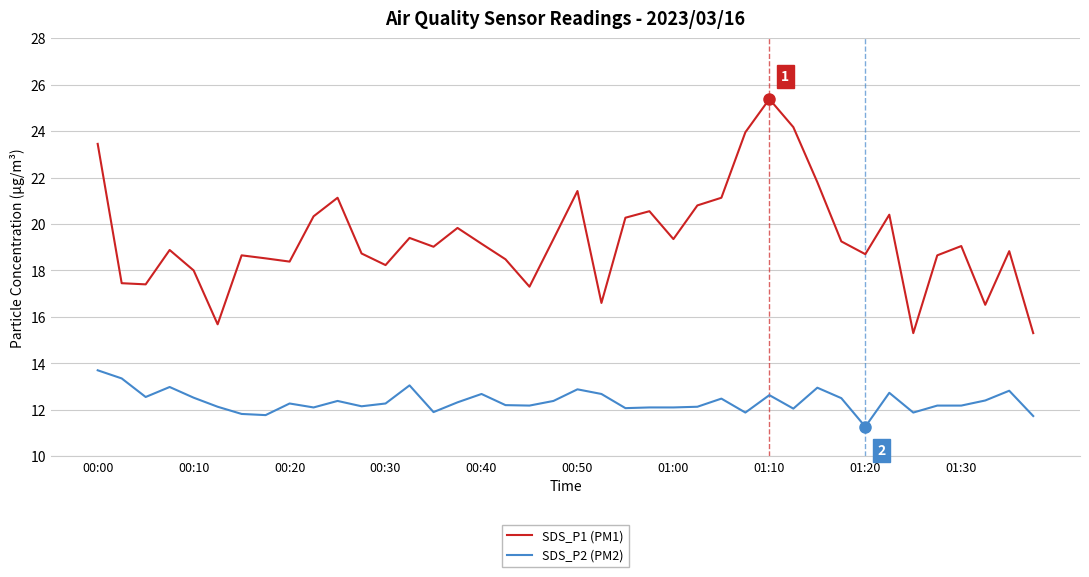

Which series has the widest spread of values?

SDS_P1 (PM1)